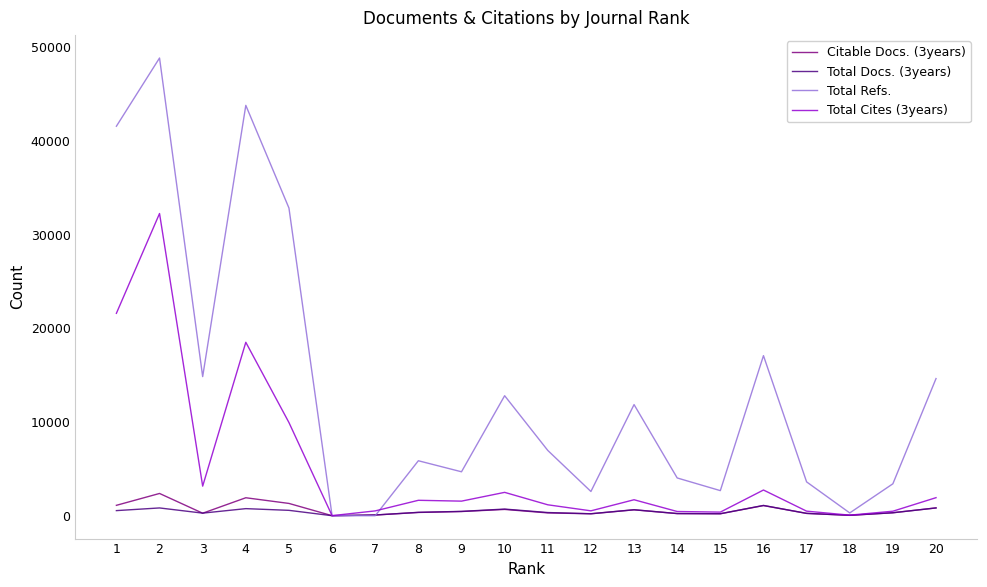

Which series changed the most between 6 and 12?

Total Refs.